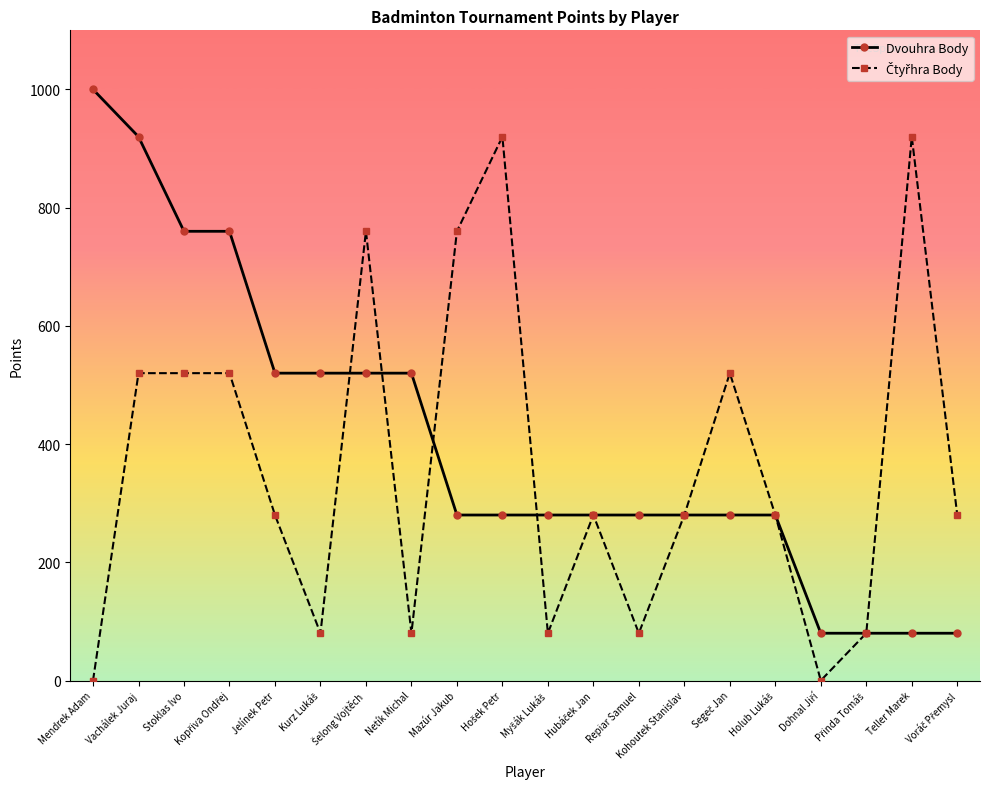

What value does the Dvouhra Body series have at Netík Michal?

520